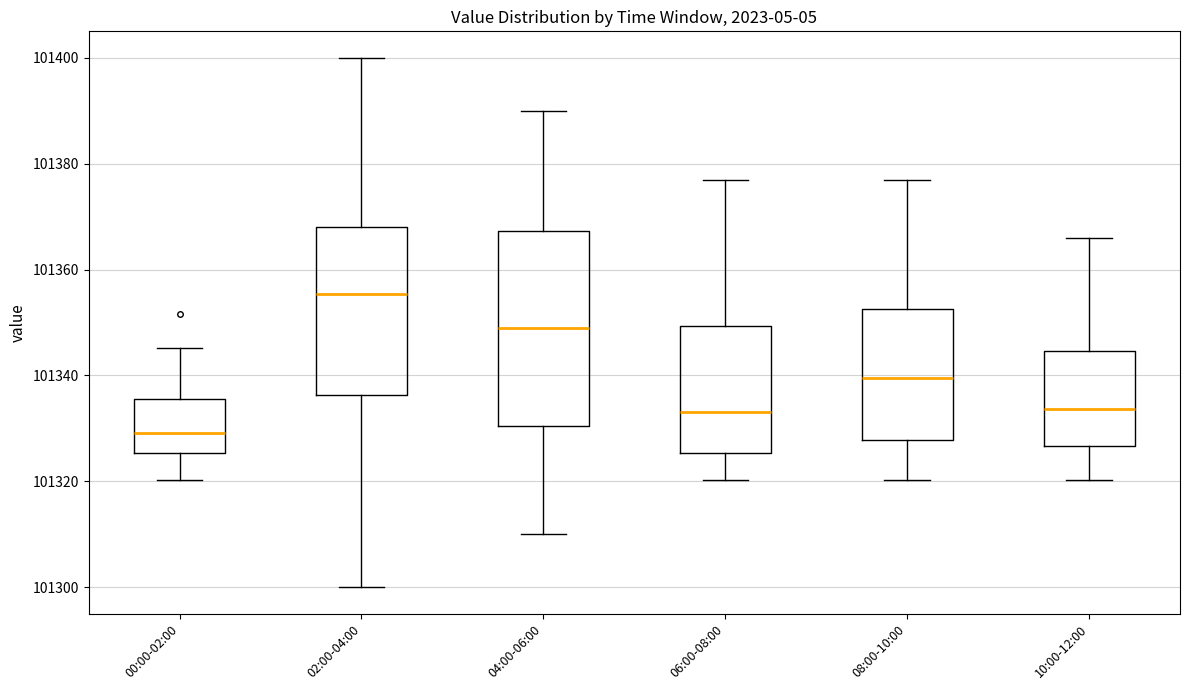

Comparing the boxes themselves (not the whiskers), which one is the tallest?

04:00-06:00